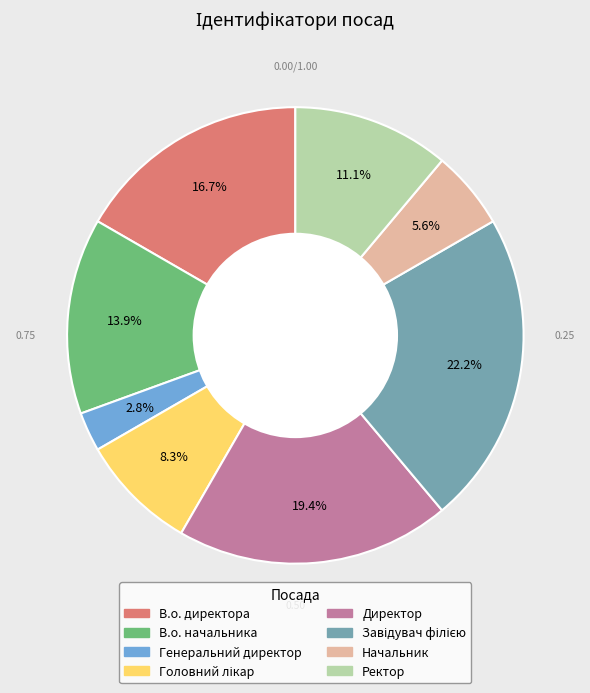

Approximately how many times larger is the value at Начальник compared to Ректор?

0.5